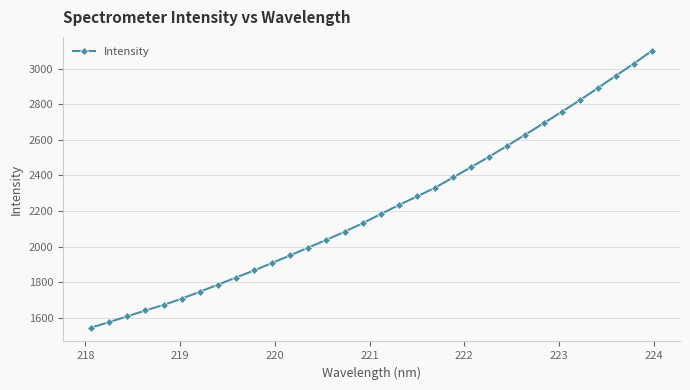

What is the value of the 13th point from the left?

1995.1